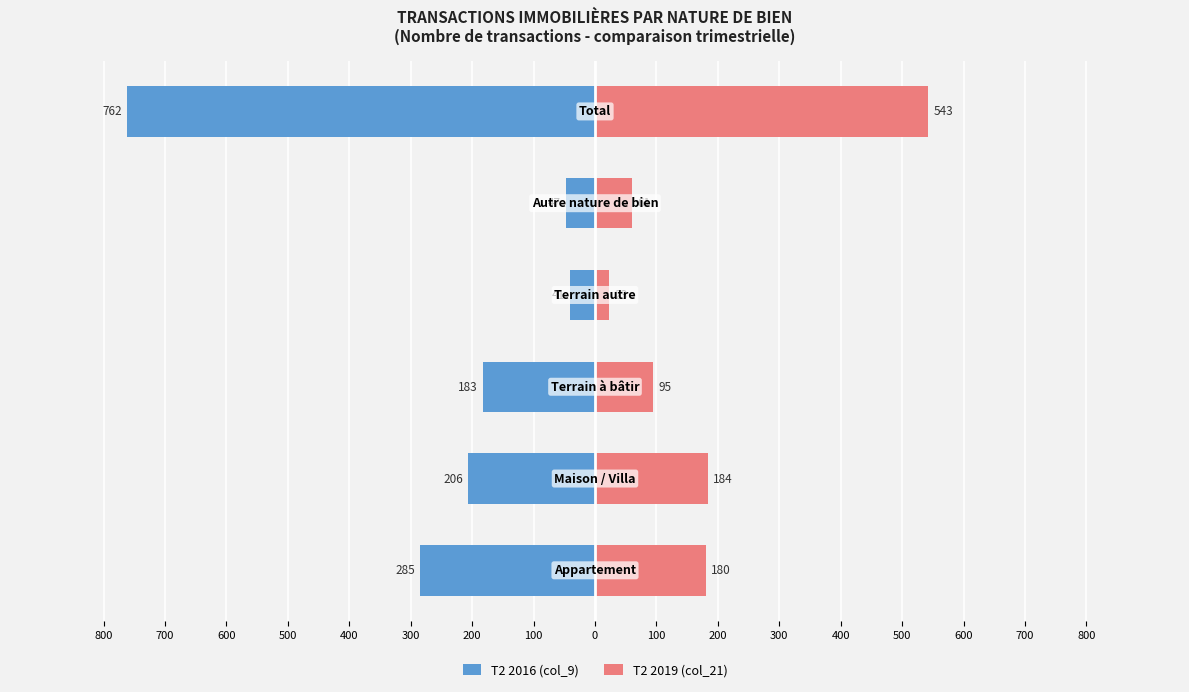

Between 600 and 400, which series saw the biggest shift?

T2 2016 (col_9)